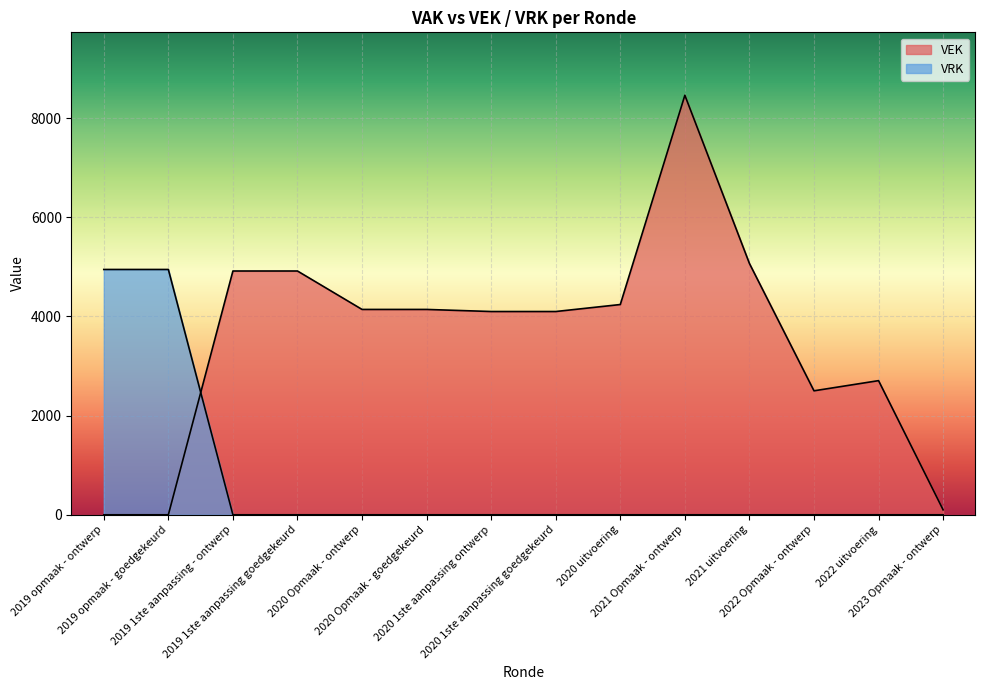

What is the label of the 10th point from the right?

2020 Opmaak - ontwerp